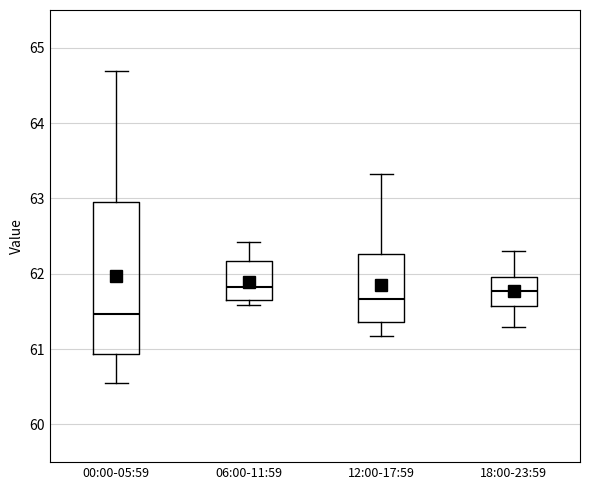

Which box is the tallest, from its lower edge to its upper edge?

00:00-05:59